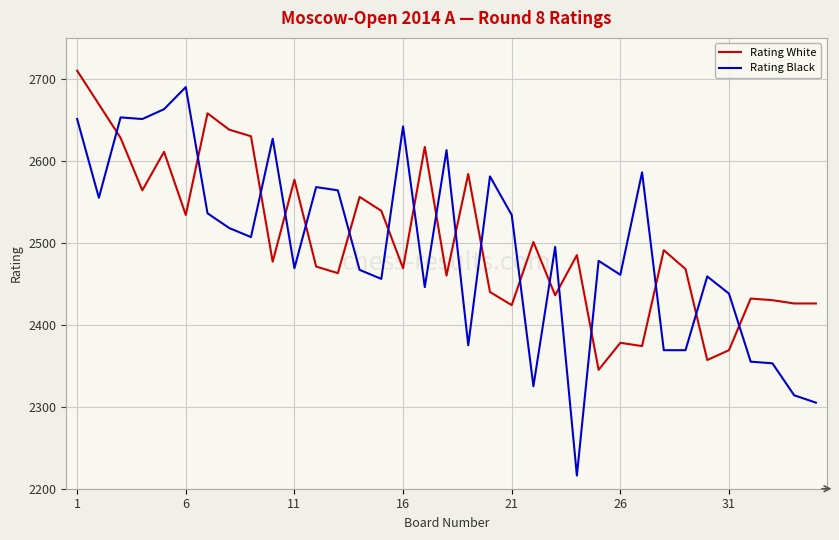

What is the greatest value displayed?

2710